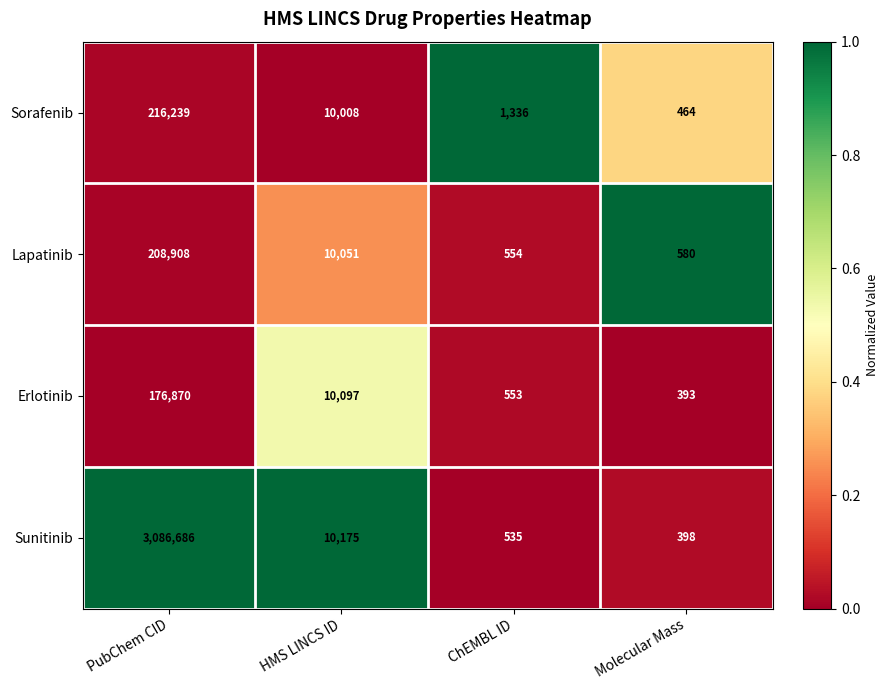

How many series are shown in this chart?

4